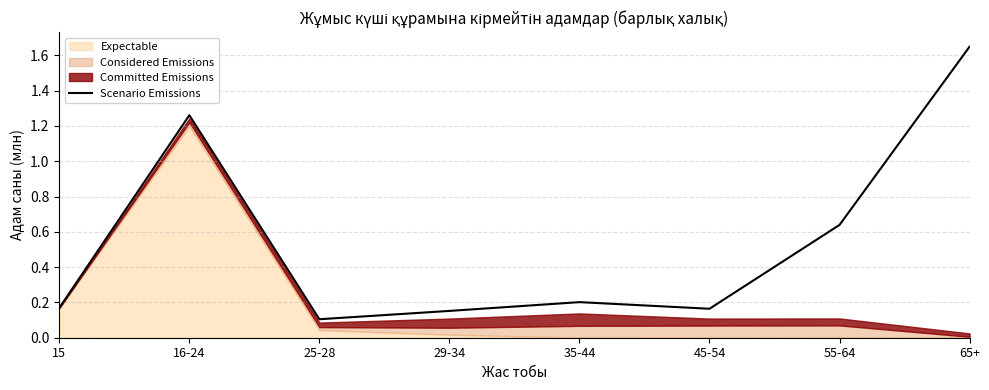

The value at 16-24 is 1.3. True or false?

True